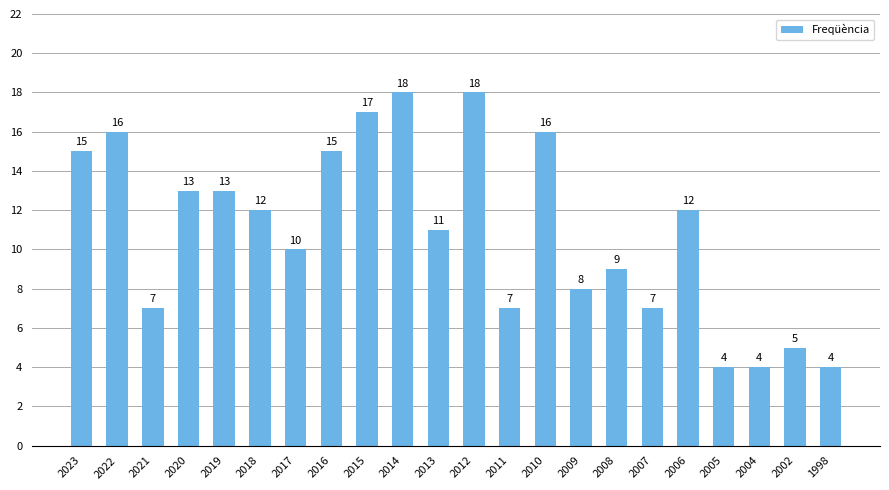

Are the bars grouped side by side (vs. stacked)?

No